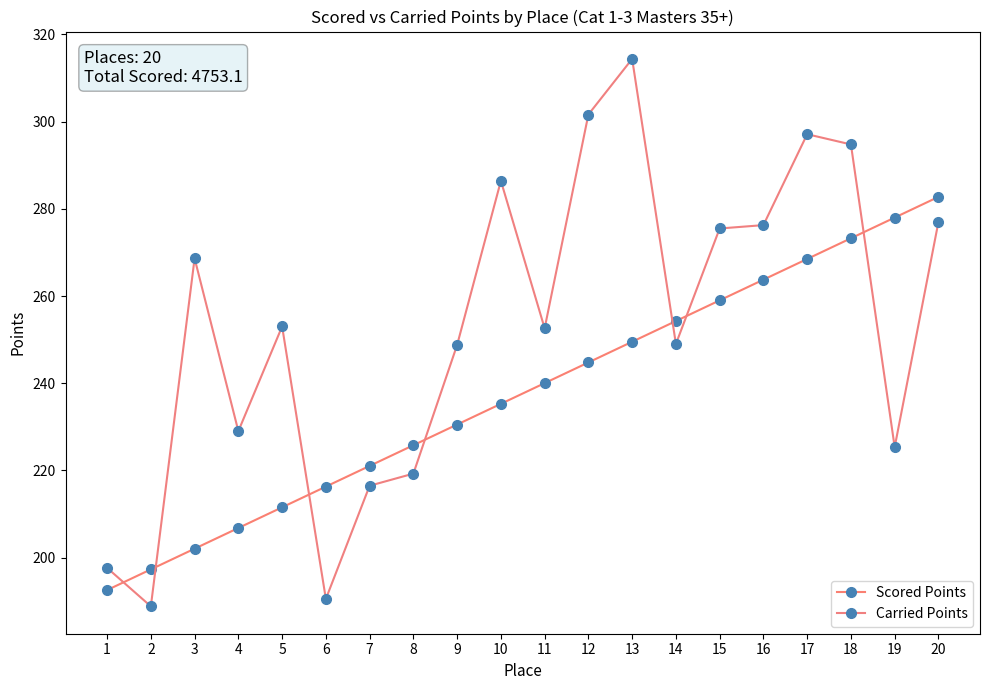

What is the value of the Scored Points point at the 16th from the left?

263.7